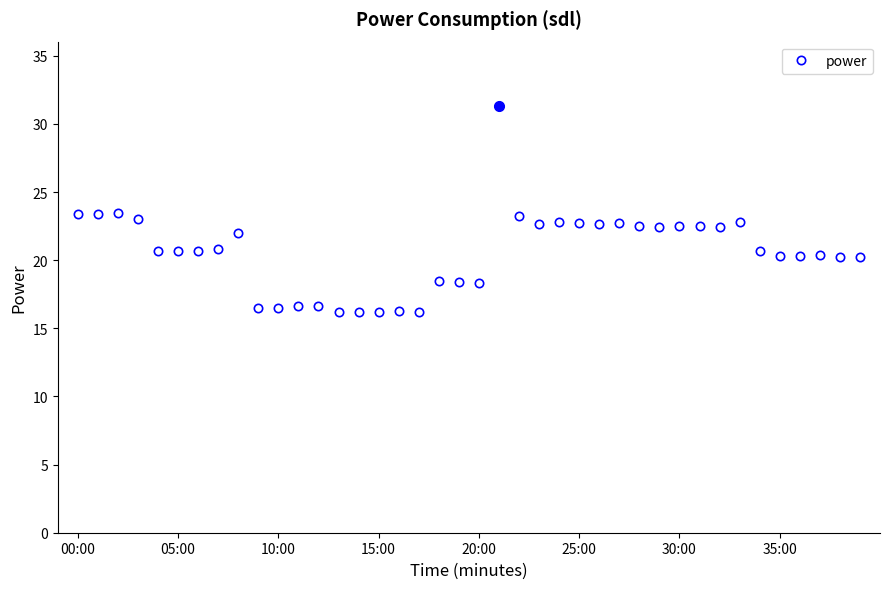

What is the value of the 16th point from the left?

16.2